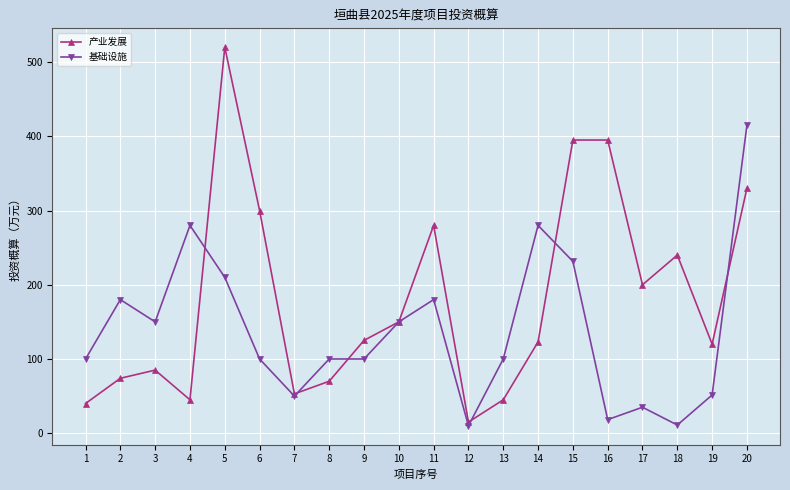

What is the highest value of the 产业发展 series?

520.0